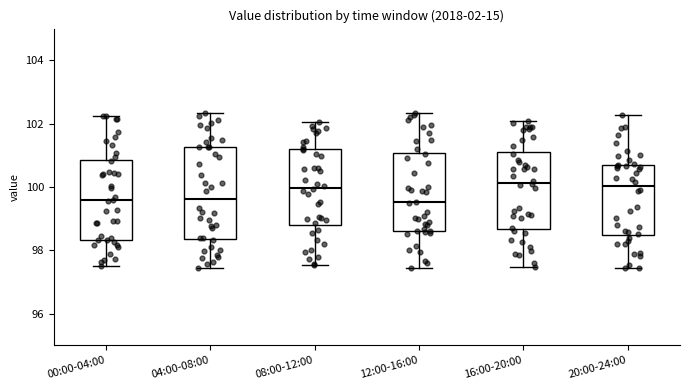

Reading left to right, transcribe this box plot: for each box, give where its median line is, the range the box spans, and where its two whiskers end, as read against the y-axis. The values are not printed on the chart, so give them approximately, as read against the axis.

00:00-04:00: median 99.6, box 98.4 to 100.8, whiskers 97.6 to 102.2
04:00-08:00: median 99.6, box 98.4 to 101.2, whiskers 97.4 to 102.4
08:00-12:00: median 100.0, box 98.8 to 101.2, whiskers 97.6 to 102.0
12:00-16:00: median 99.6, box 98.6 to 101.0, whiskers 97.4 to 102.4
16:00-20:00: median 100.2, box 98.6 to 101.0, whiskers 97.4 to 102.0
20:00-24:00: median 100.0, box 98.4 to 100.6, whiskers 97.4 to 102.2